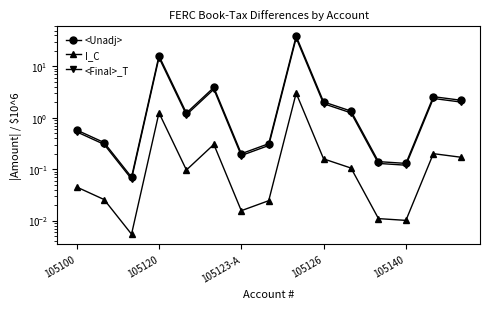

What is the difference between the maximum and second lowest values in the I_C series?

3.0